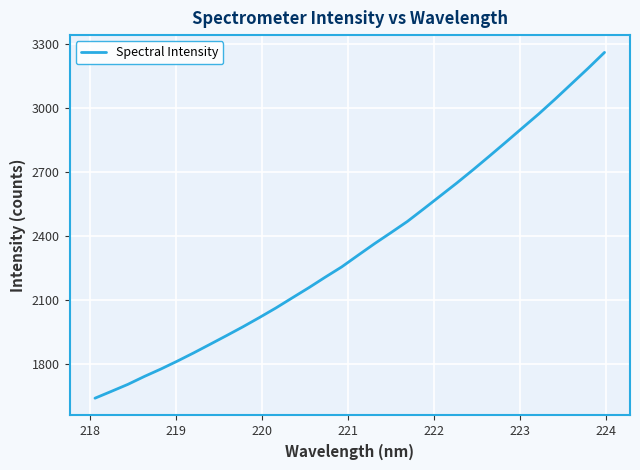

What is the difference between the maximum and minimum values?

1623.9